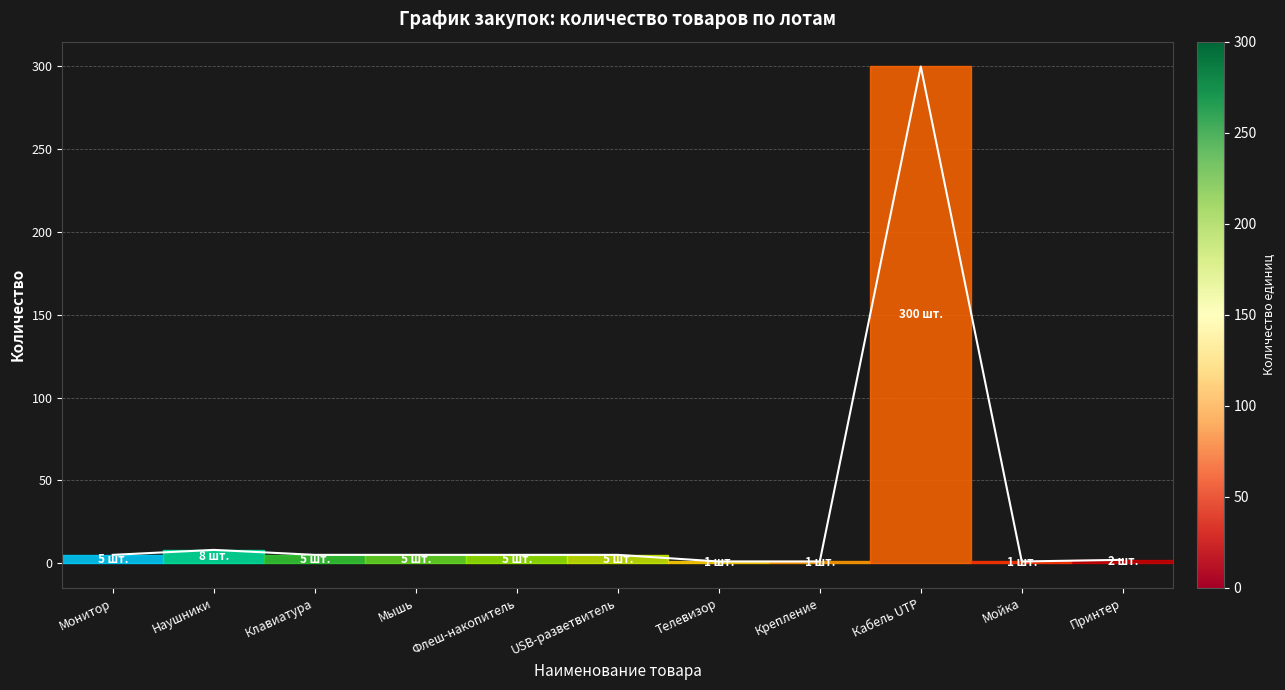

At which label does the data first exceed 5?

Наушники